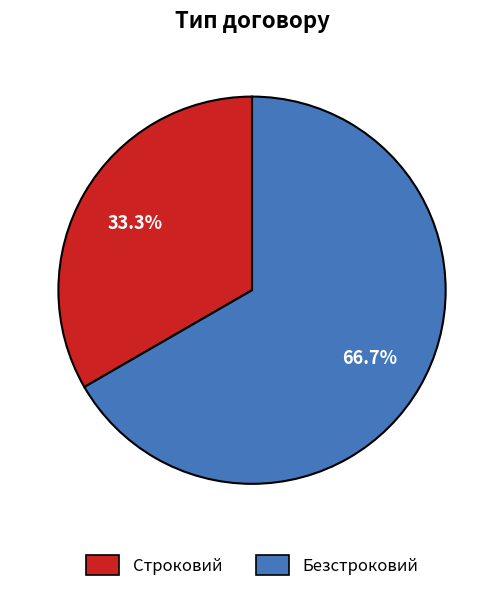

To the nearest percent, what portion does Строковий represent?

33%